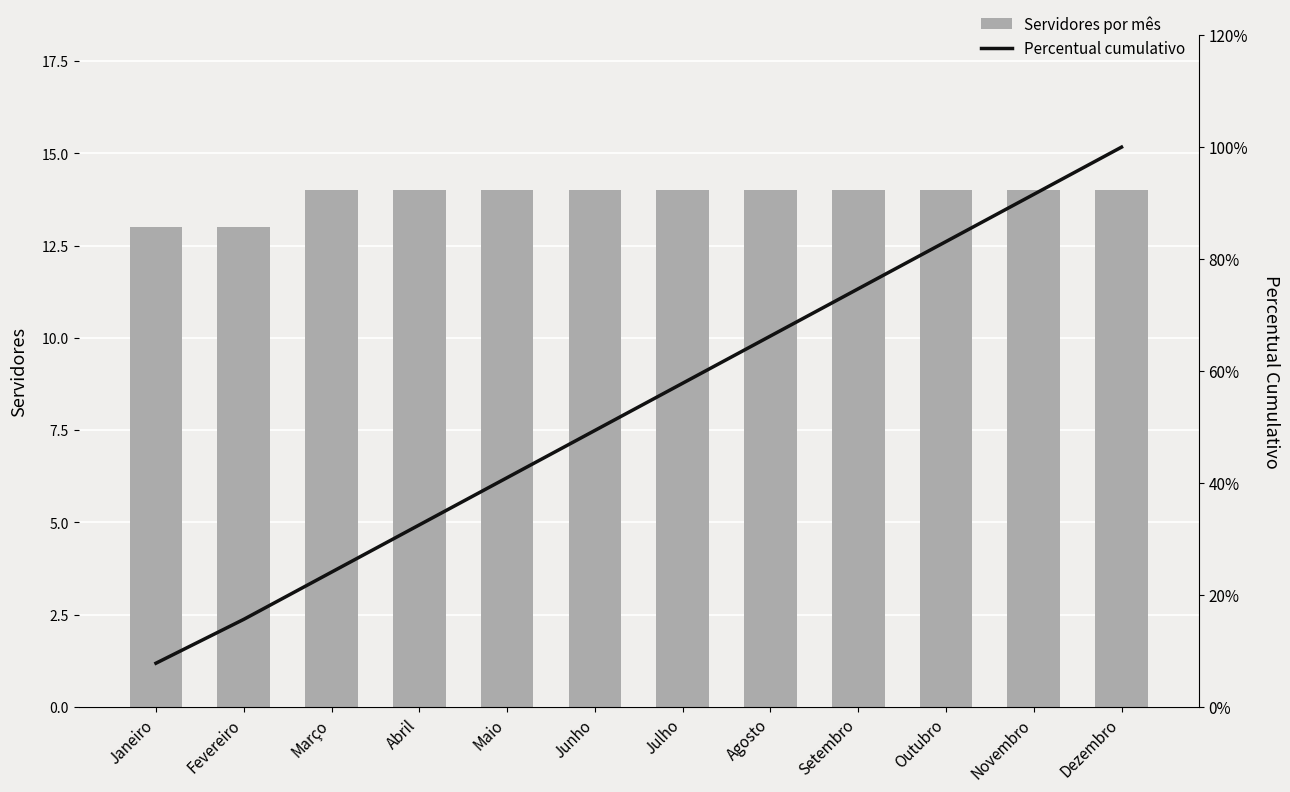

What is the smallest value displayed?

7.8